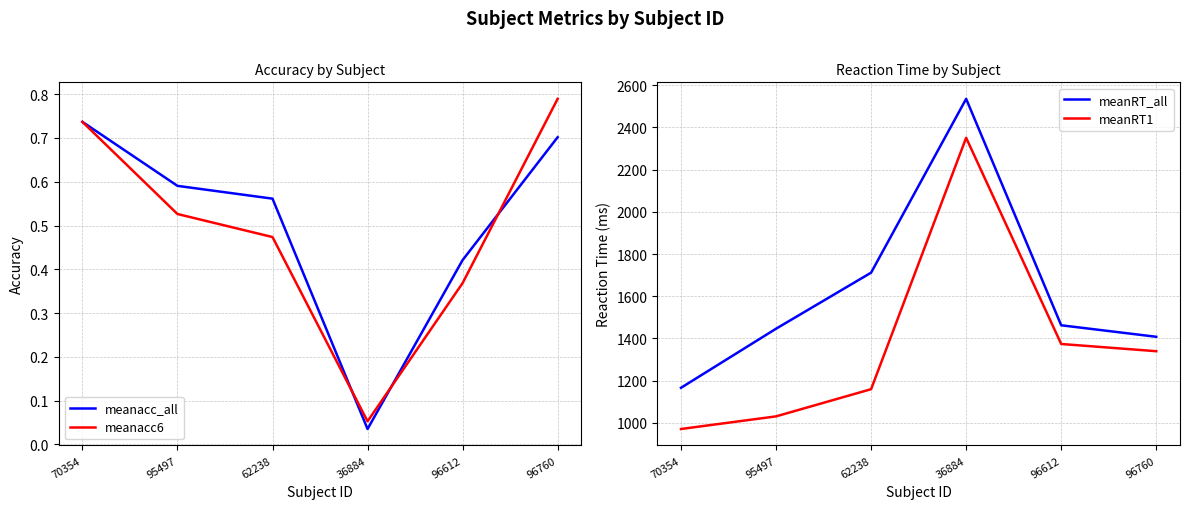

True or false: meanRT1 has a value of 970.8 at 70354.

True